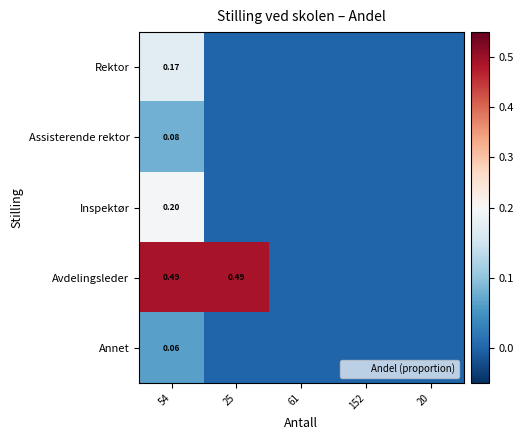

Rank the series by their maximum value, from lowest to highest.

Annet, Assisterende rektor, Rektor, Inspektør, Avdelingsleder